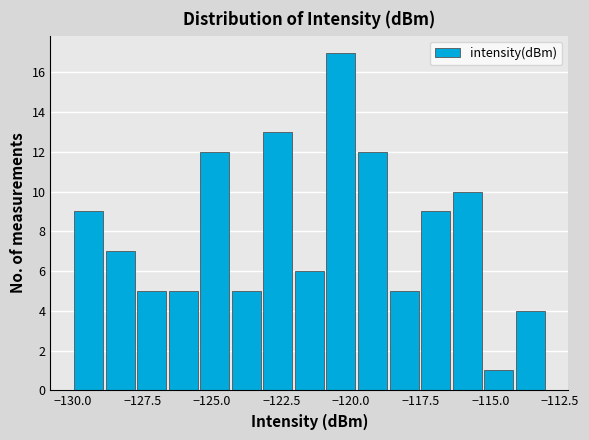

Read against the x-axis, roughly where is the centre of the tallest bar?

-120.5